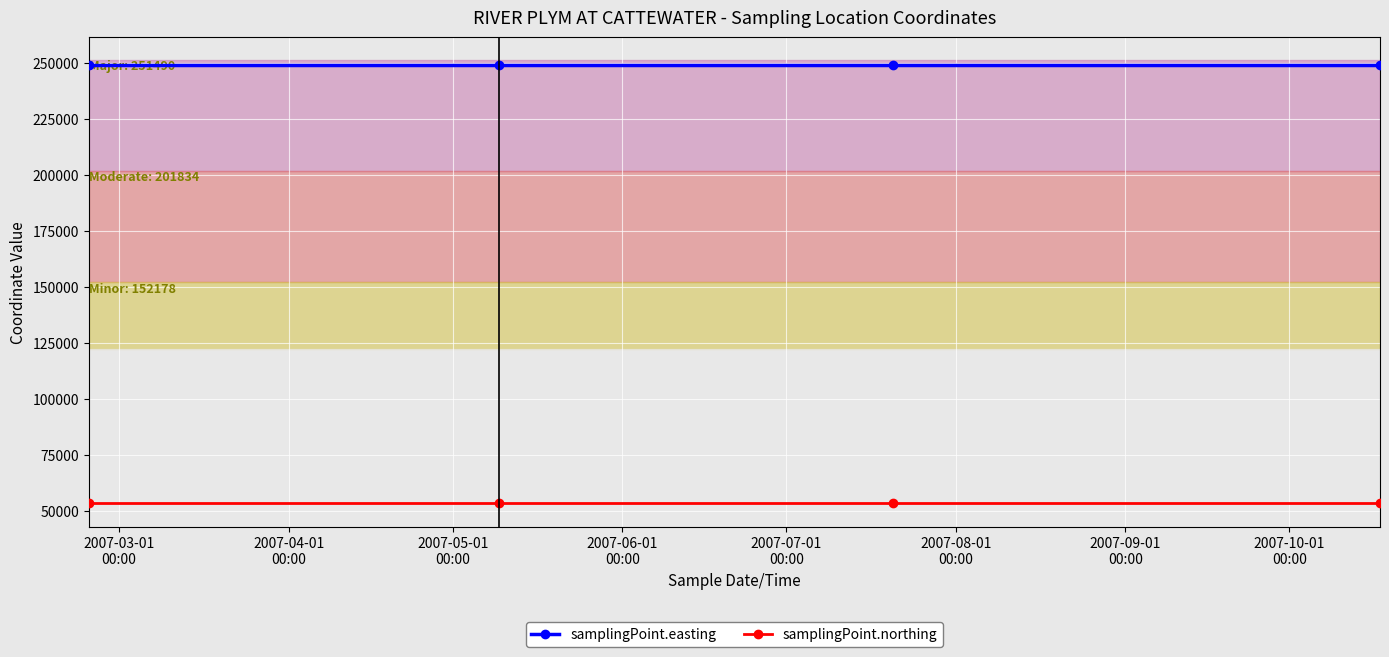

True or false: samplingPoint.northing and samplingPoint.easting cross at least once.

False